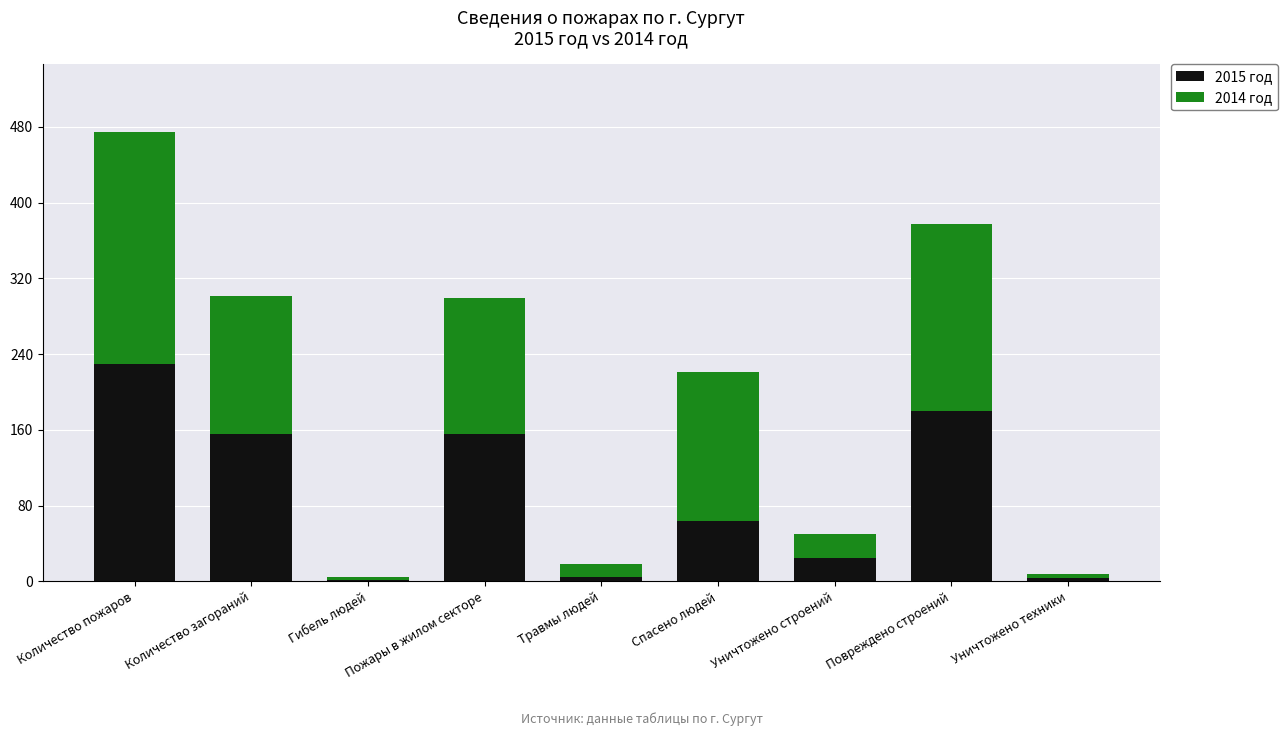

The value of 2015 год at Повреждено строений is 180. True or false?

True